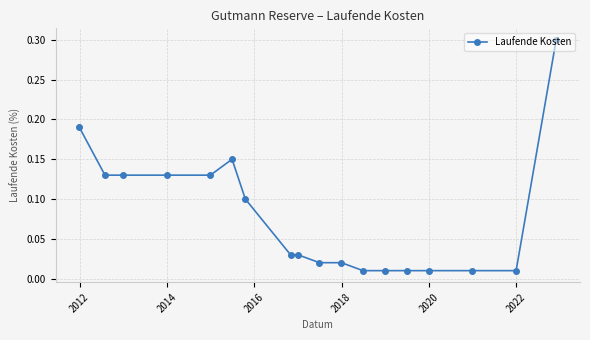

What is the difference between the maximum and minimum values?

0.3